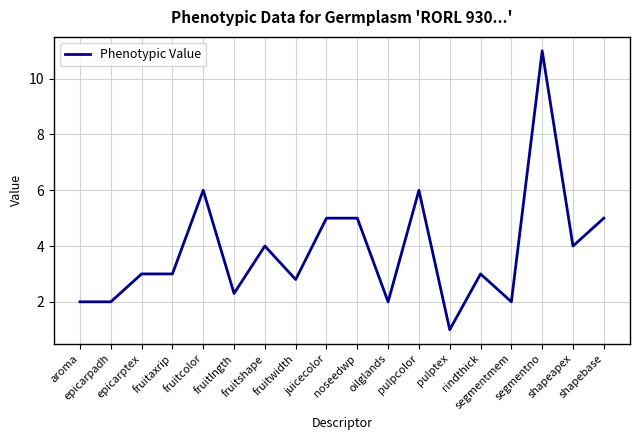

True or false: the data shows 2.0 at segmentmem.

True